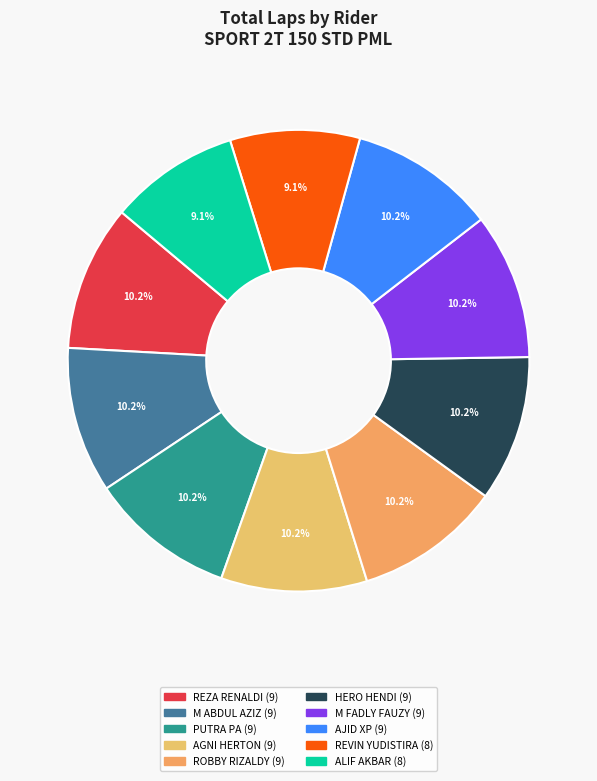

The PUTRA PA slice represents 1% of the pie. True or false?

False